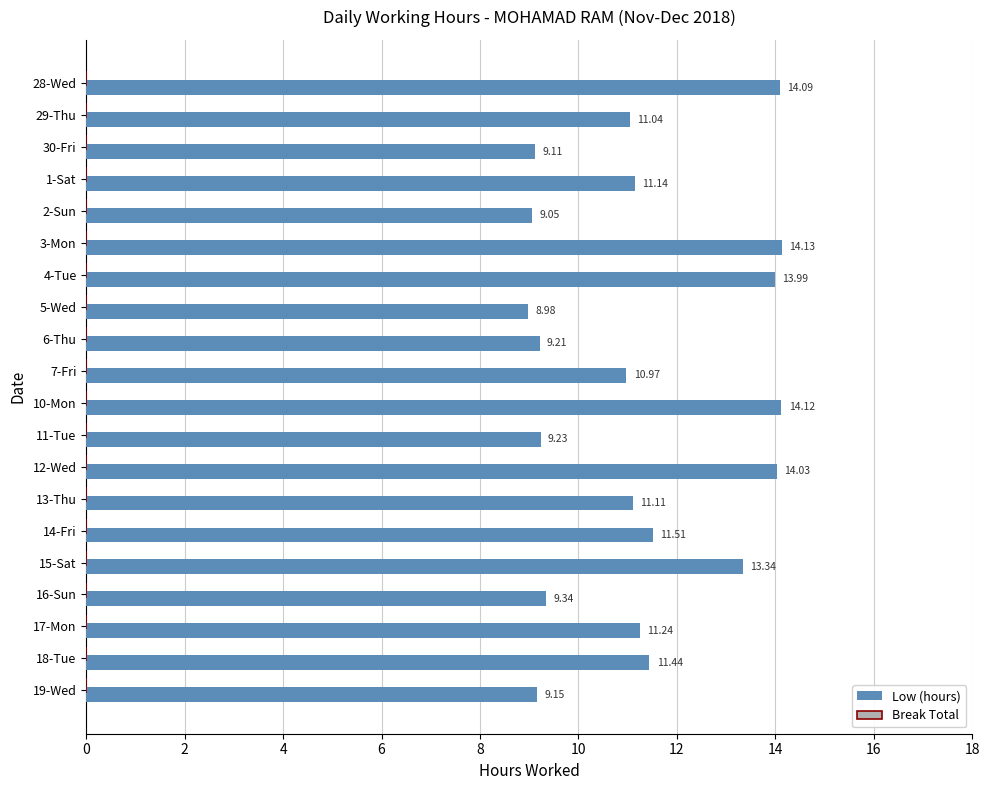

Rank the categories by value from lowest to highest.

5-Wed, 2-Sun, 30-Fri, 19-Wed, 6-Thu, 11-Tue, 16-Sun, 7-Fri, 29-Thu, 13-Thu, 1-Sat, 17-Mon, 18-Tue, 14-Fri, 15-Sat, 4-Tue, 12-Wed, 28-Wed, 10-Mon, 3-Mon